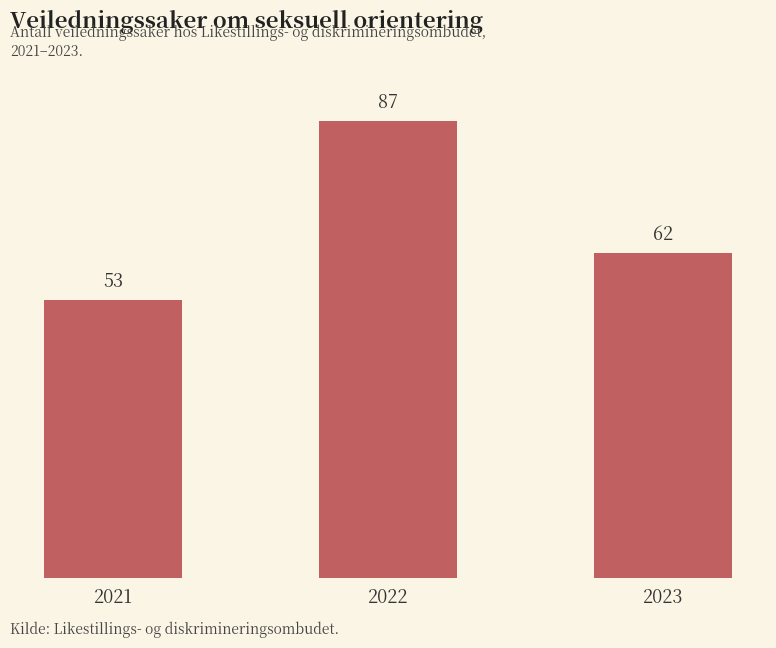

Which label corresponds to the largest value in the chart?

2022